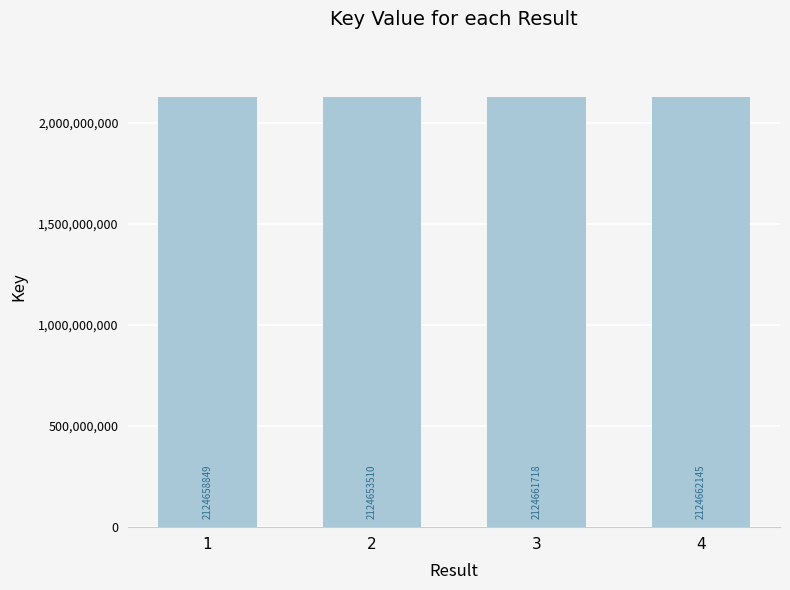

What is the ratio of the value at 1 to the value at 3?

1.0